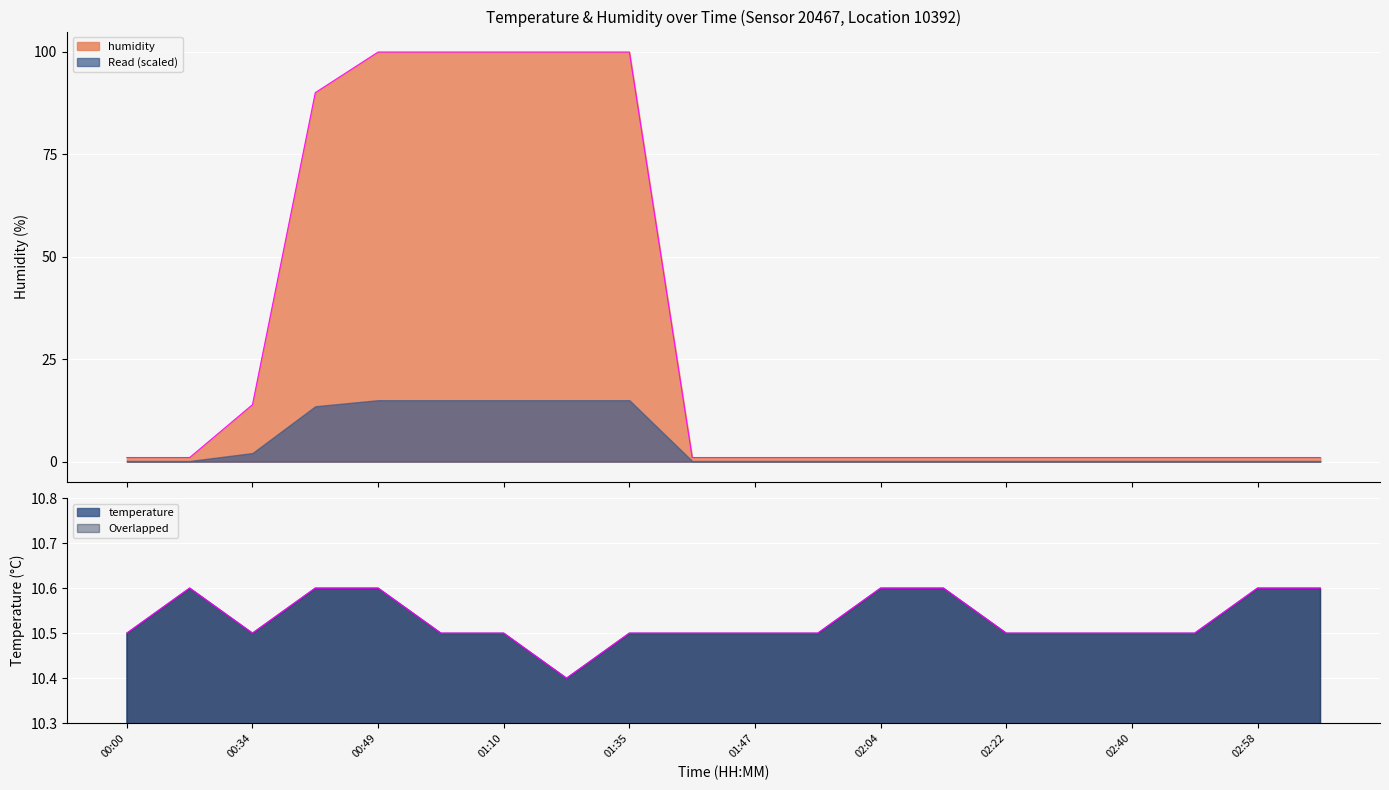

Reading right to left, extract all data points from this chart.

temperature: 10.6	10.6	10.5	10.5	10.5	10.5	10.6	10.6	10.5	10.5	10.5	10.5	10.4	10.5	10.5	10.6	10.6	10.5	10.6	10.5
humidity: 1.0	1.0	1.0	1.0	1.0	1.0	1.0	1.0	1.0	1.0	1.0	99.9	99.9	99.9	99.9	99.9	90.0	13.9	1.0	1.0